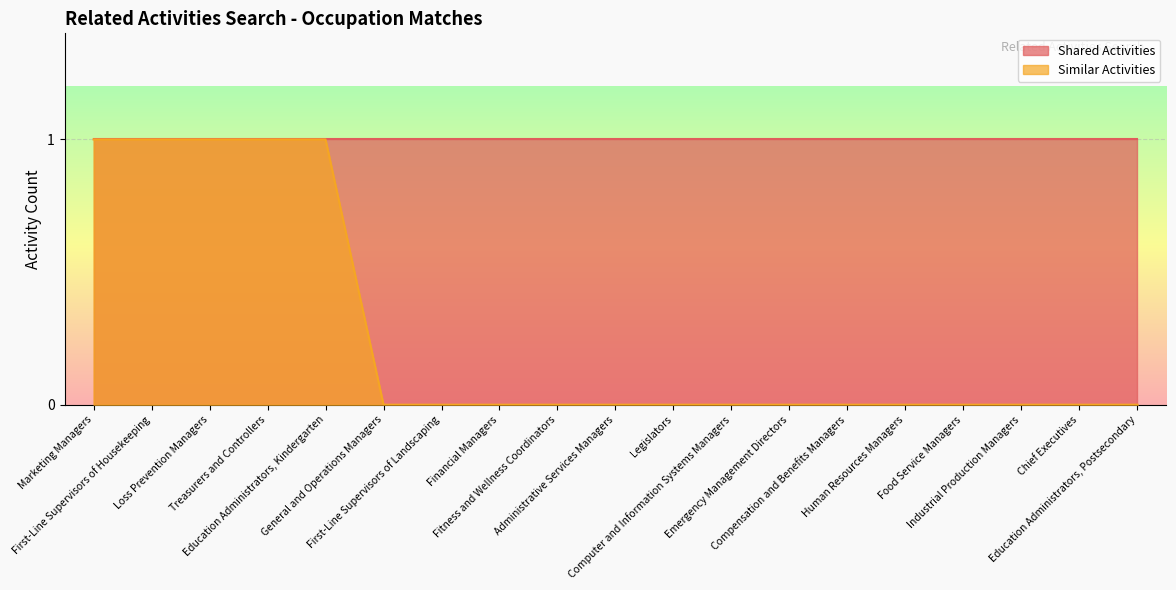

Which category has the lowest value across all series?

General and Operations Managers